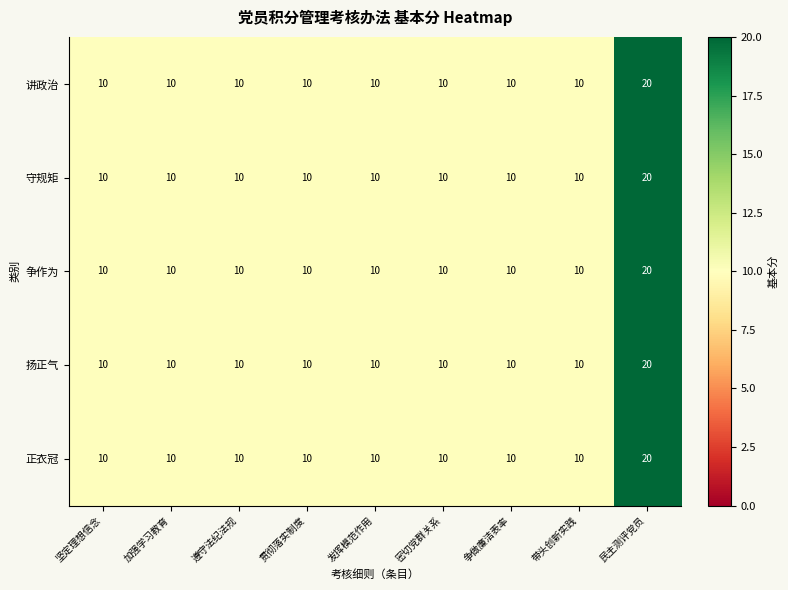

What is the lowest value of the 守规矩 series?

10